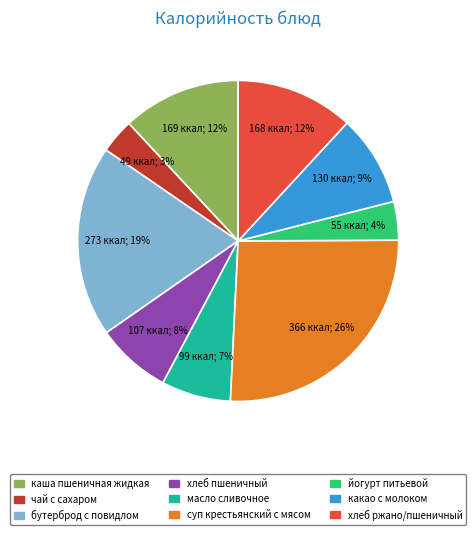

What is the ratio of the value at хлеб пшеничный to the value at масло сливочное?

1.1